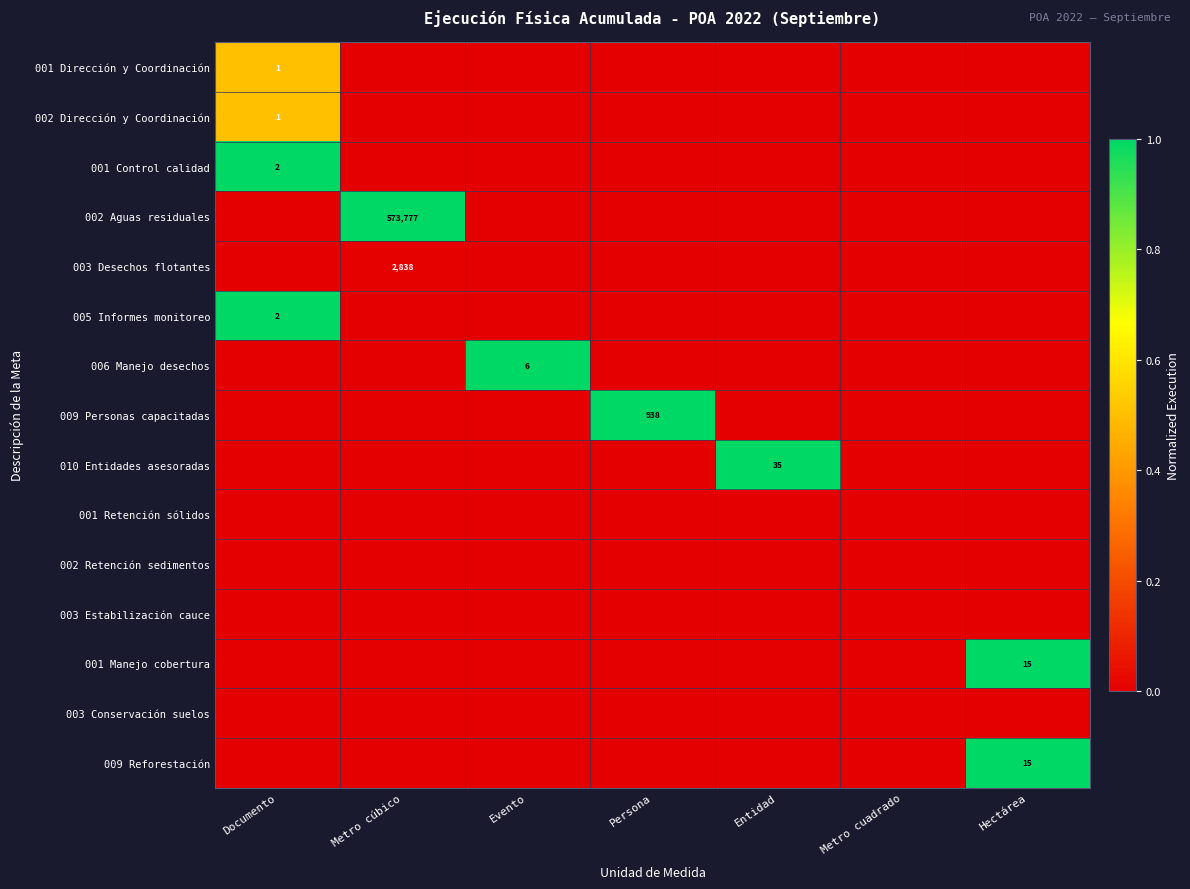

At which category is the sum across all series the highest?

Documento